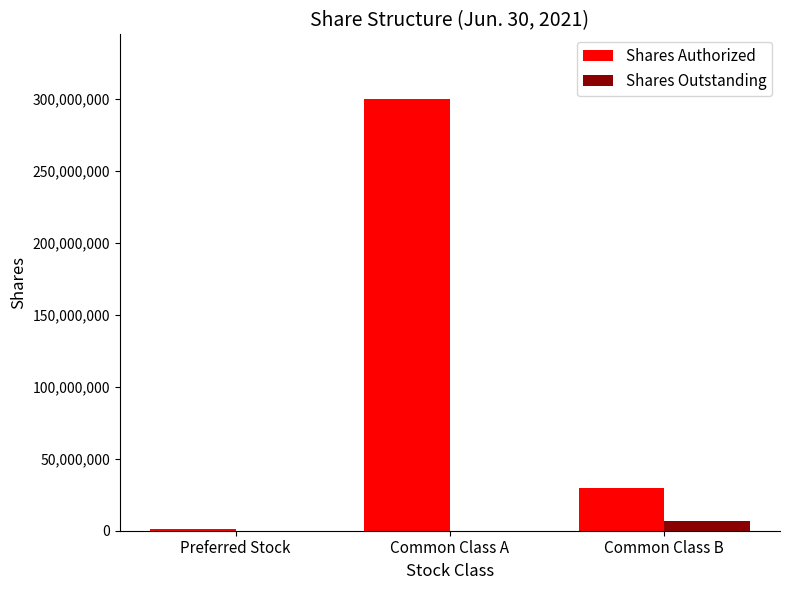

At which label does Shares Authorized first exceed 30000000?

Common Class A